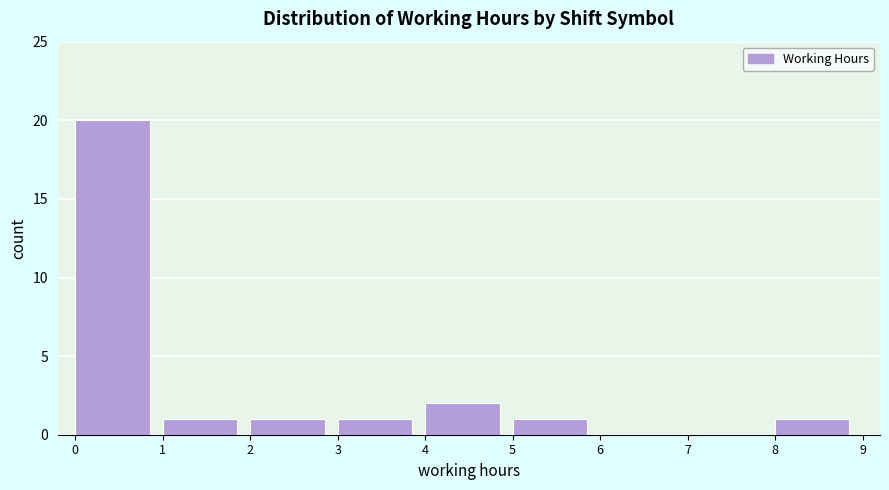

Reading left to right, list every bar in this chart as the range it spans on the x-axis followed by its height. The values are not printed on the chart, so give them approximately, as read against the axis.

0 to 1: 20
1 to 2: 1
2 to 3: 1
3 to 4: 1
4 to 5: 2
5 to 6: 1
6 to 7: 0
7 to 8: 0
8 to 9: 1